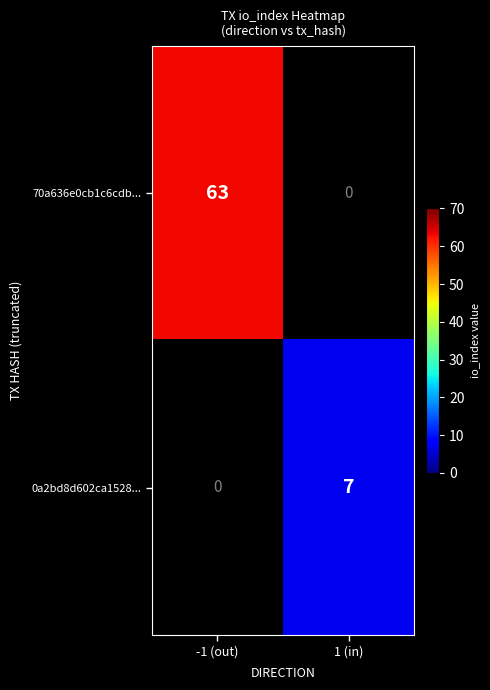

Is it true that 70a636e0cb1c6cdb... equals 63 at -1 (out)?

True